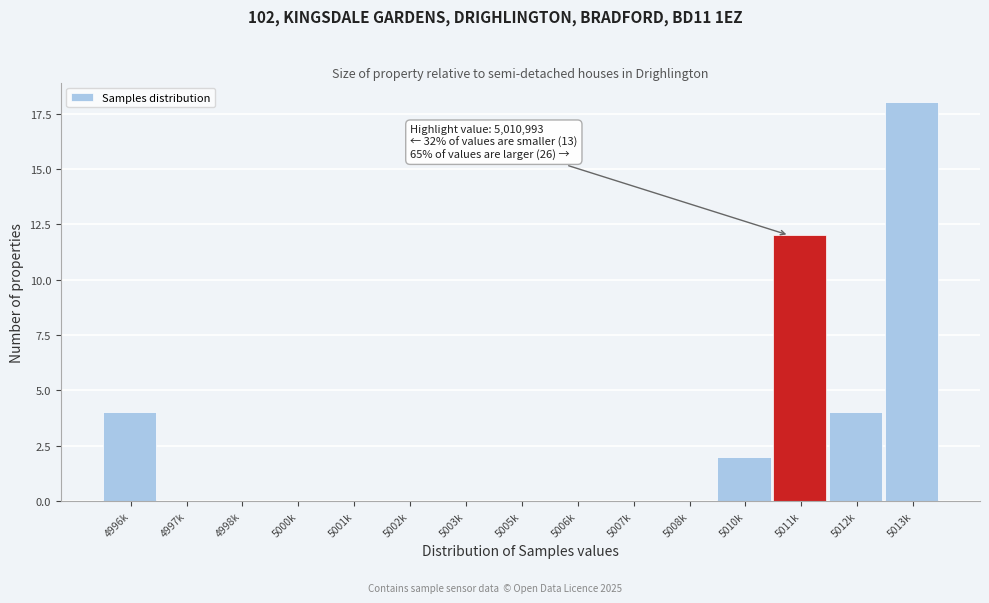

Reading left to right, extract all data points from this chart.

4996k=4	4997k=0	4998k=0	5000k=0	5001k=0	5002k=0	5003k=0	5005k=0	5006k=0	5007k=0	5008k=0	5010k=2	5011k=12	5012k=4	5013k=18